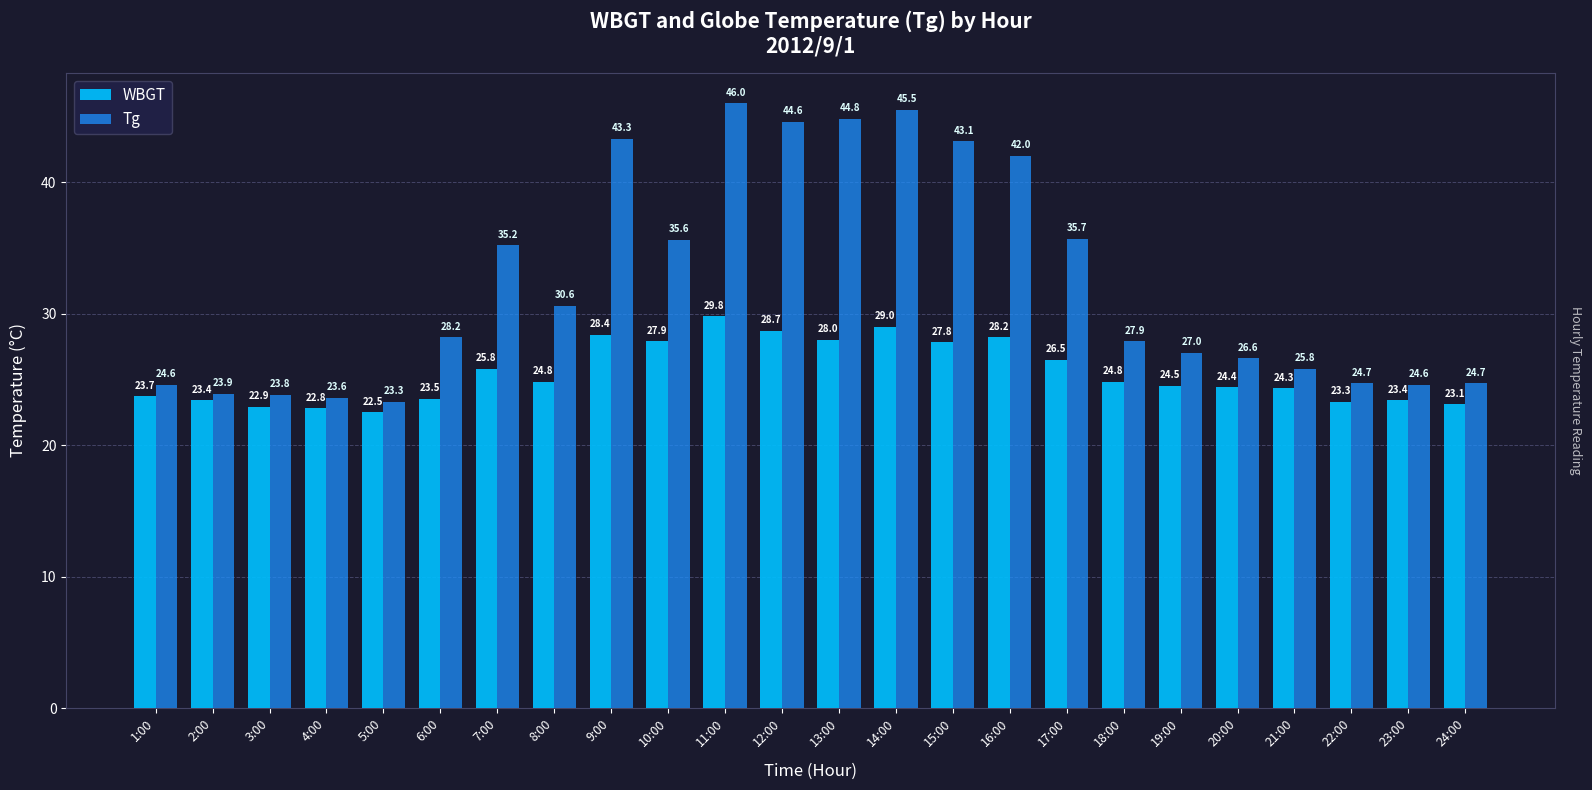

How many values in the Tg series exceed 28?

12